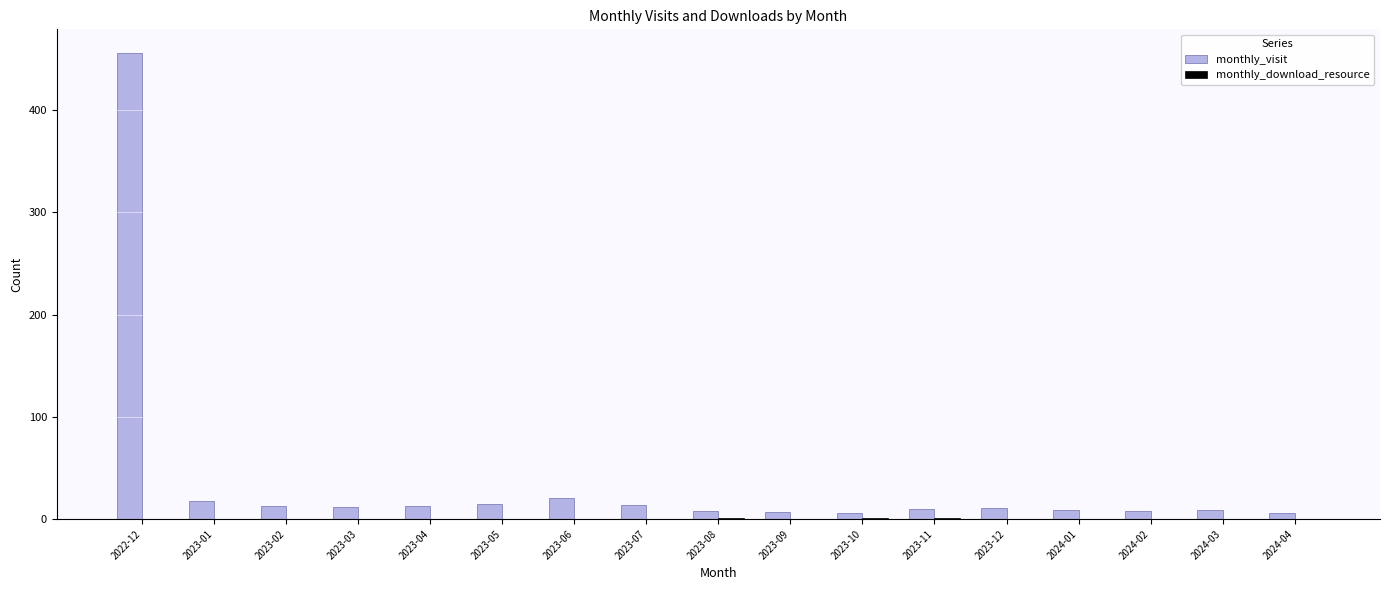

The value of monthly_visit at 2023-07 is 14. True or false?

True